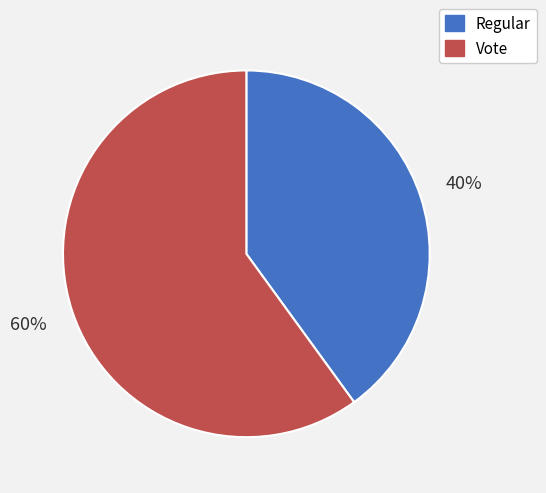

Which has a higher value, Vote or Regular?

Vote